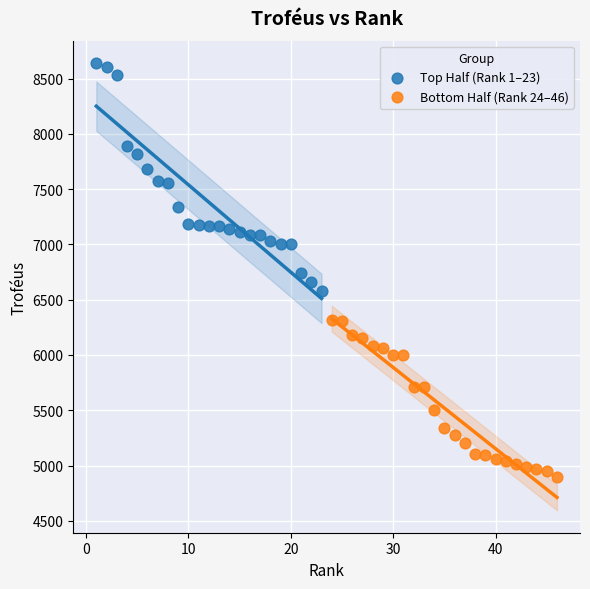

Which series reaches the minimum Y coordinate?

Bottom Half (Rank 24–46)